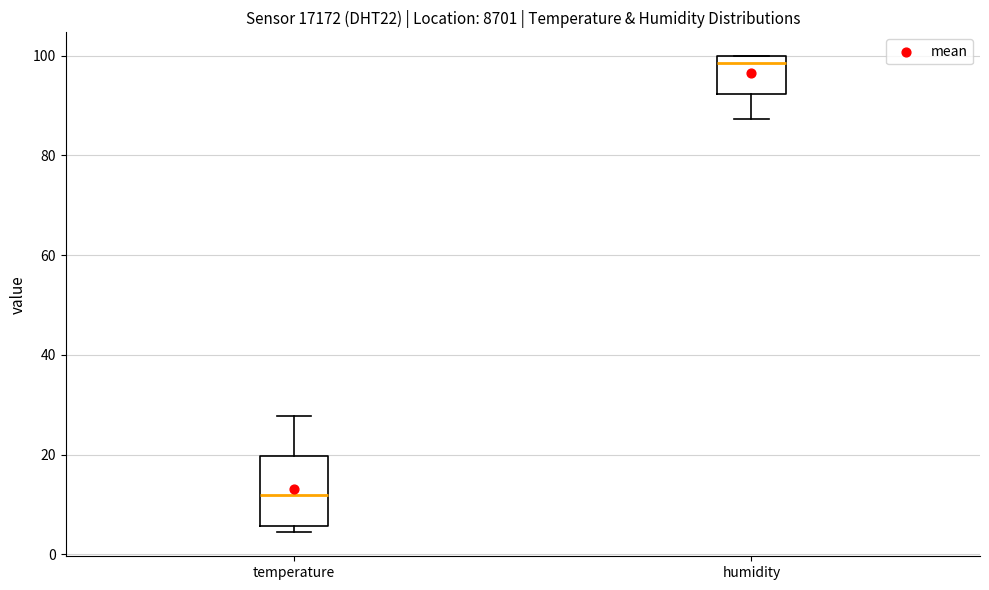

Comparing the boxes themselves (not the whiskers), which one is the tallest?

temperature